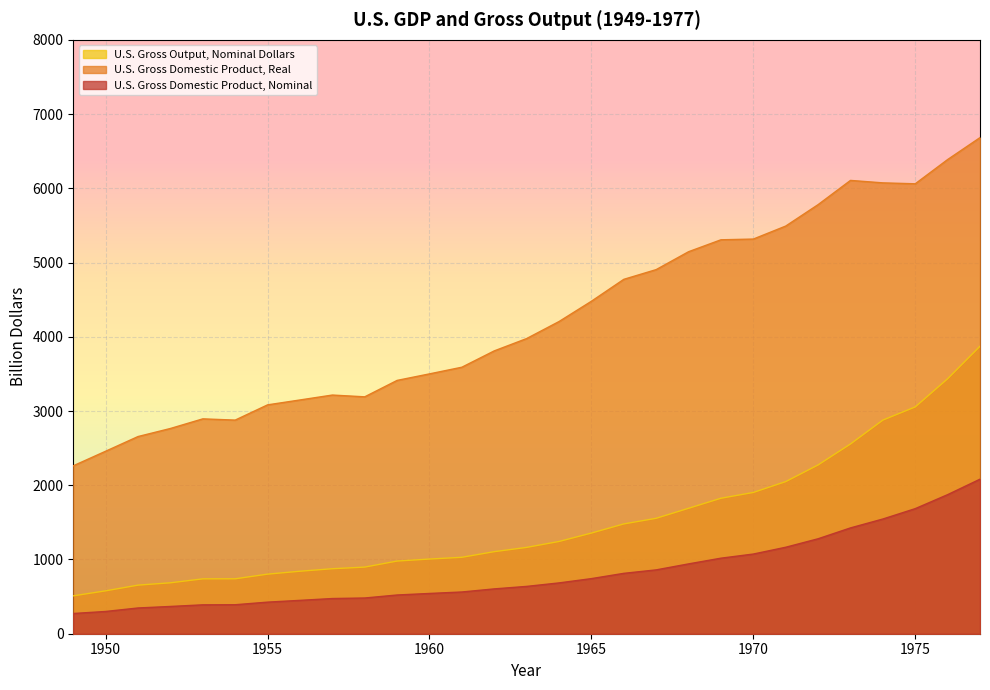

At which category is the sum across all series the highest?

1977